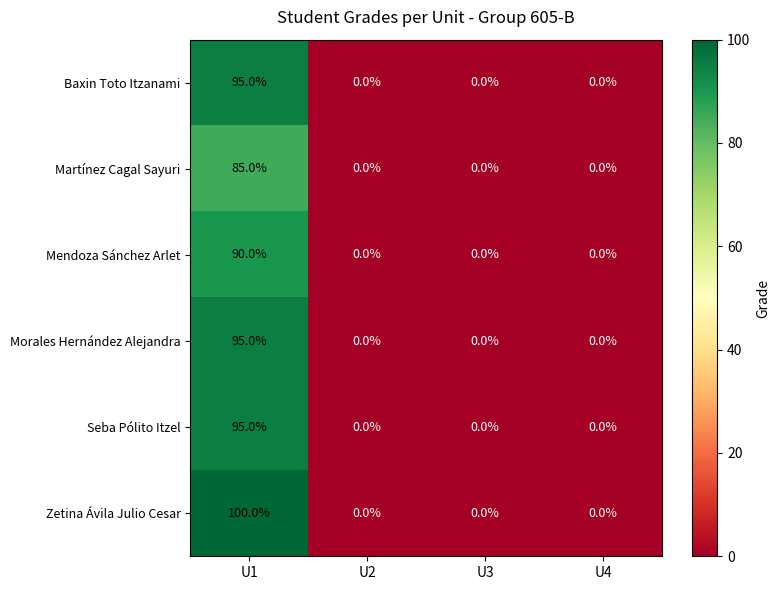

Is it true that Mendoza Sánchez Arlet equals 90 at U1?

True